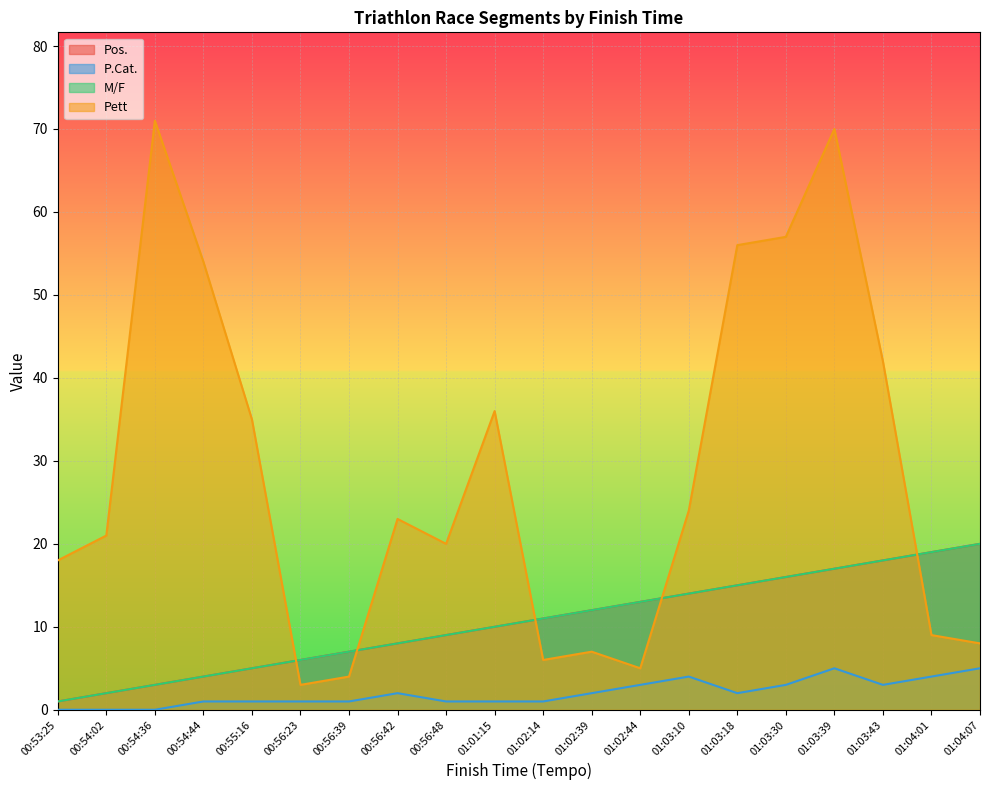

What is the spread (max minus min) of values at 00:54:02?

21